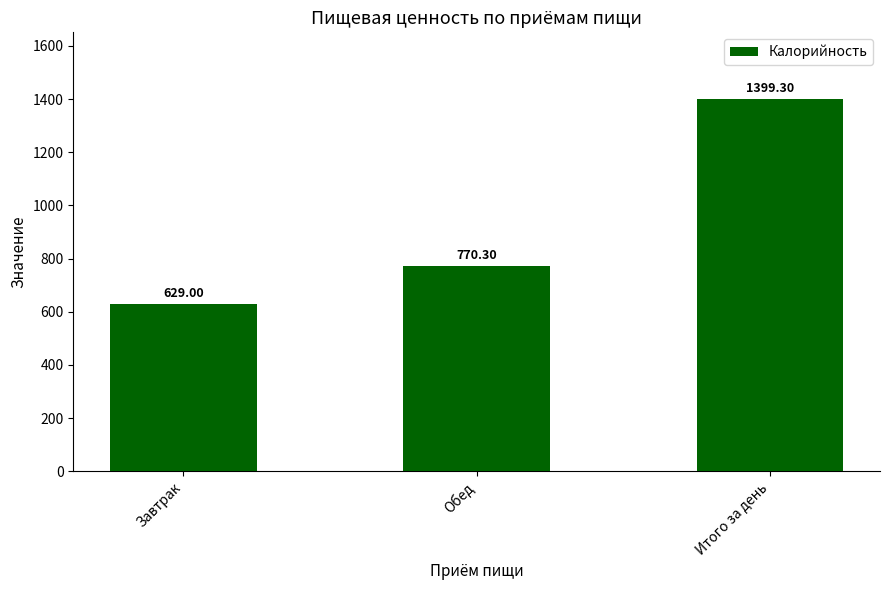

What is the minimum value shown in the chart?

629.0